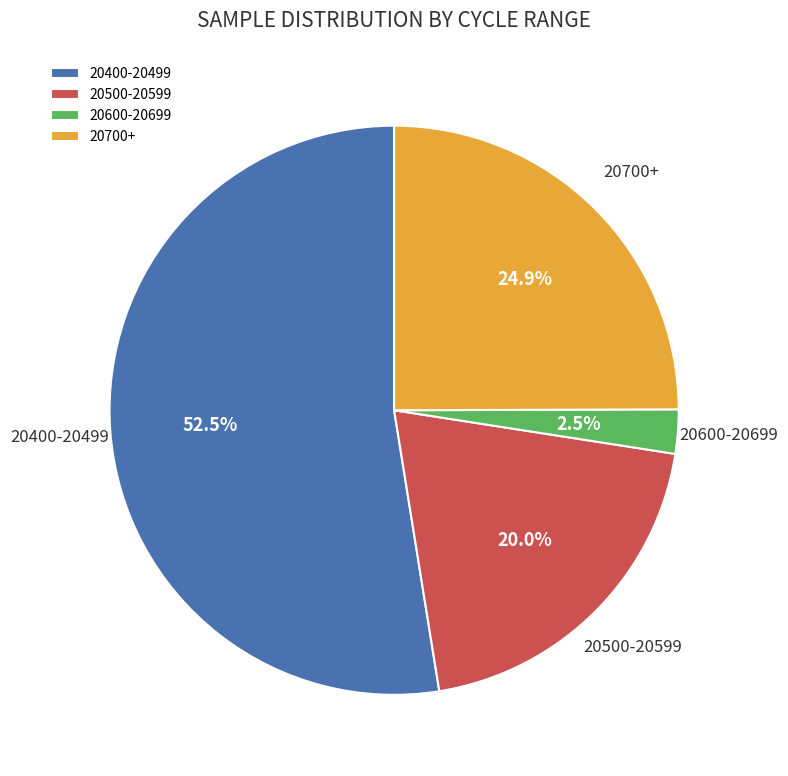

Which slice is the smallest?

20600-20699